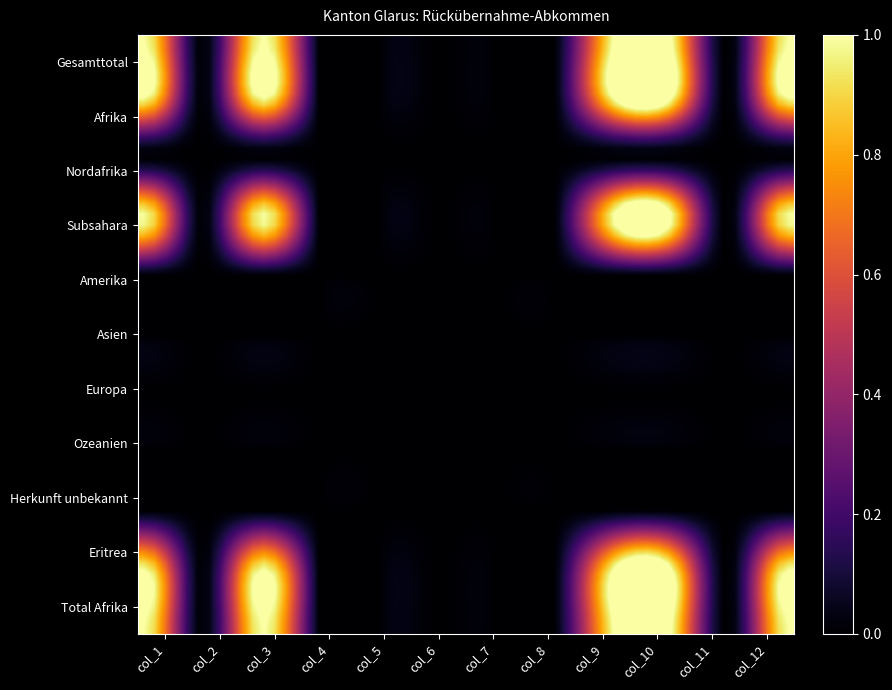

Count the number of data series in this chart.

11